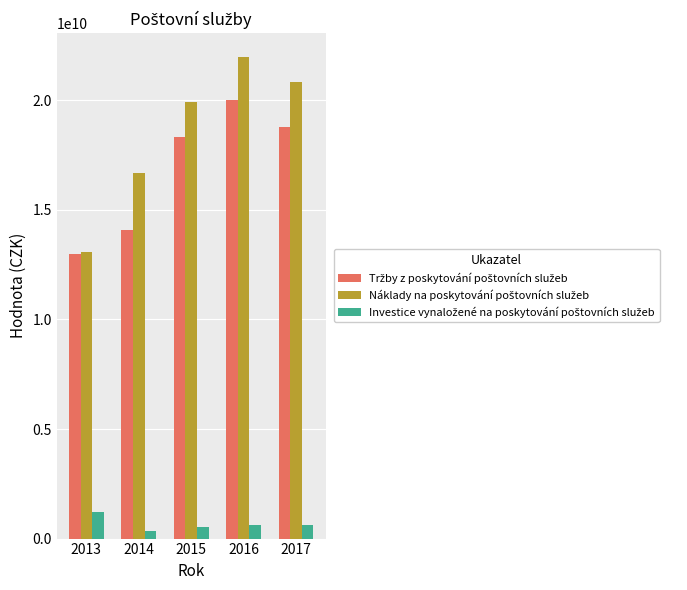

At how many categories does at least one series exceed 5820413302?

5